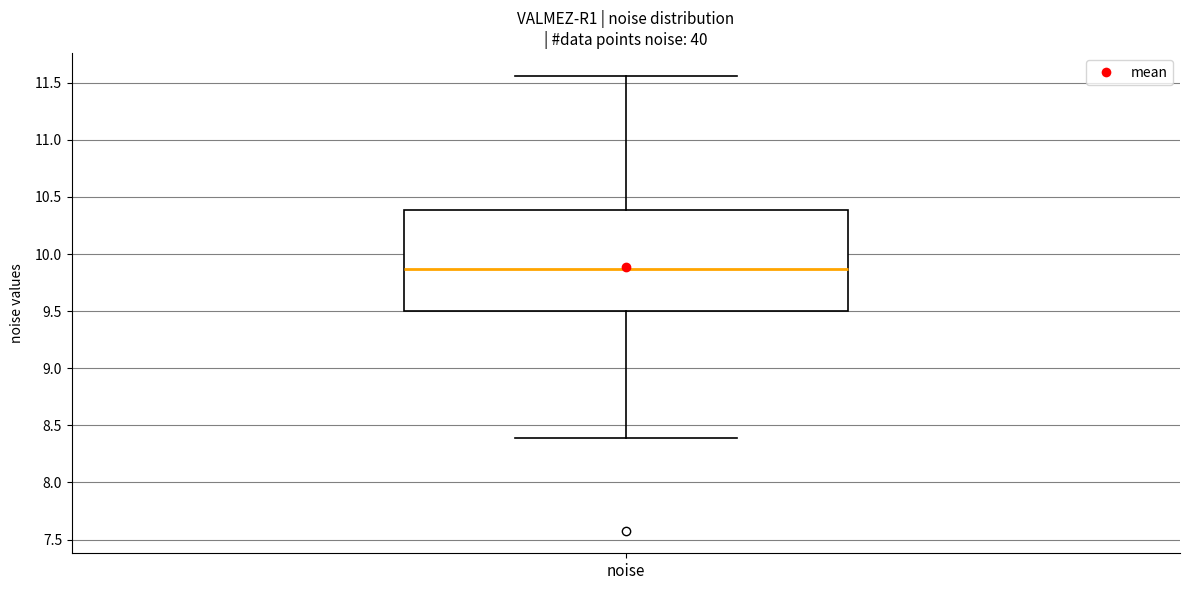

Transcribe this box plot: give where the median line is, the range the box spans, and where the two whiskers end, as read against the y-axis. The values are not printed on the chart, so give them approximately, as read against the axis.

median 9.85, box 9.50 to 10.40, whiskers 8.40 to 11.55